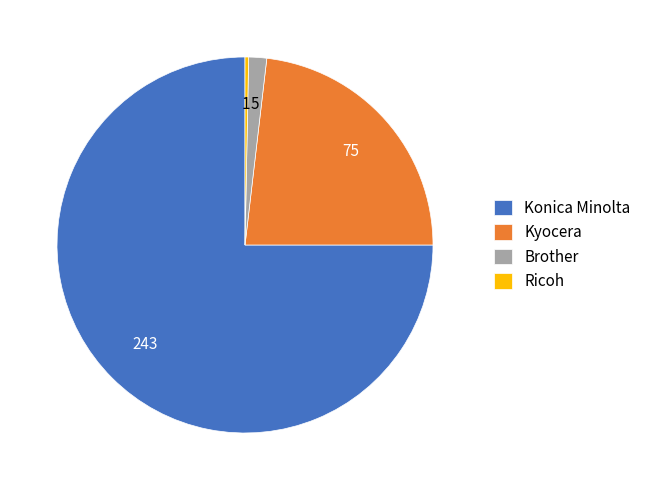

Does Brother represent more than half of the total?

No